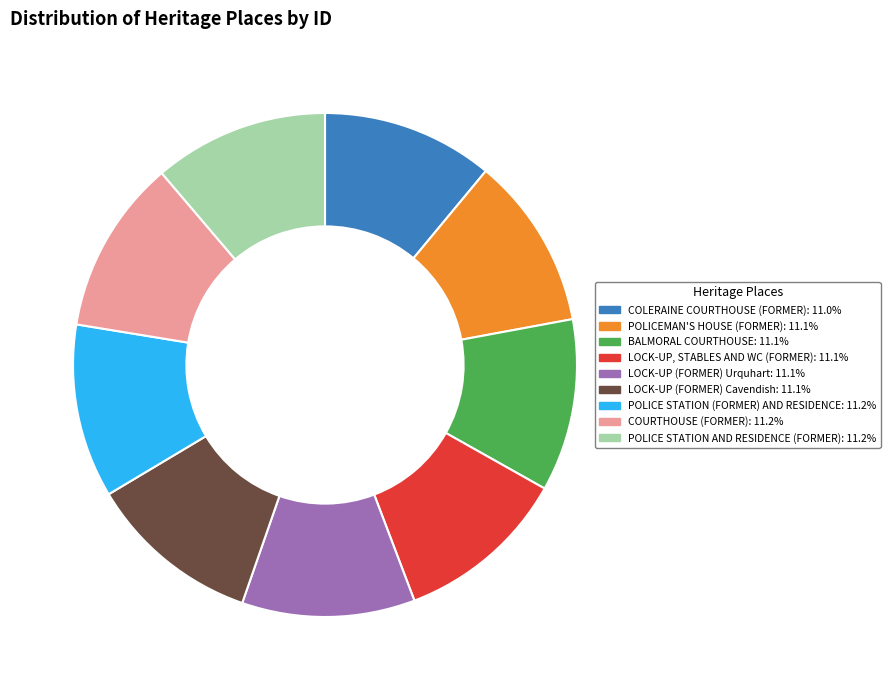

Is it true that POLICE STATION (FORMER) AND RESIDENCE is 25% of the pie?

False